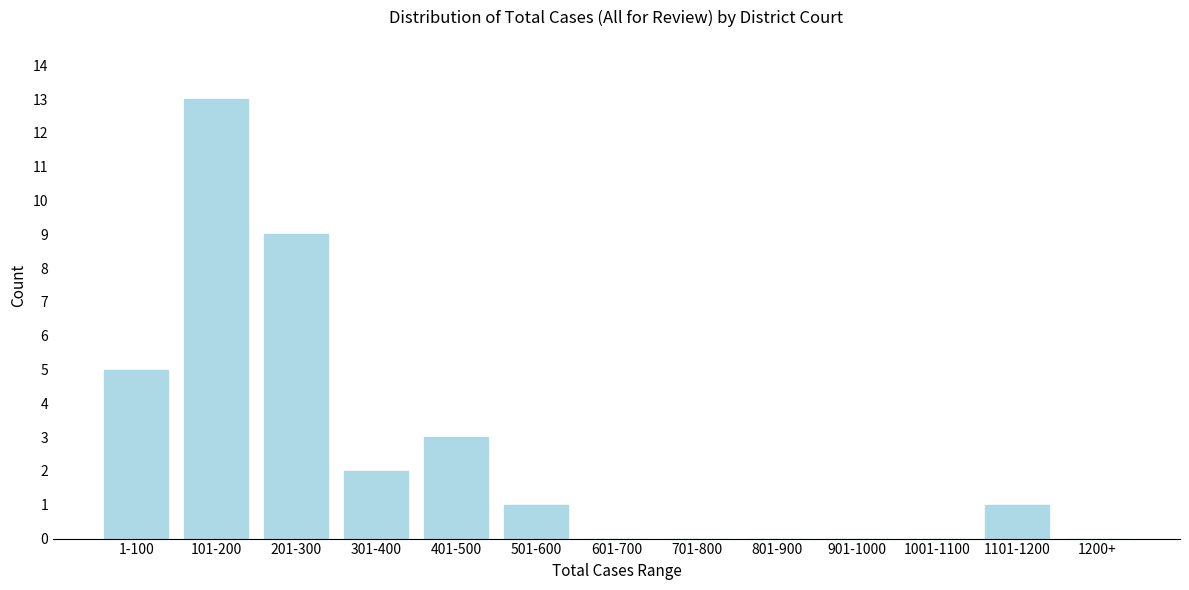

Reading left to right, list all the values displayed in this chart.

1-100=5	101-200=13	201-300=9	301-400=2	401-500=3	501-600=1	601-700=0	701-800=0	801-900=0	901-1000=0	1001-1100=0	1101-1200=1	1200+=0